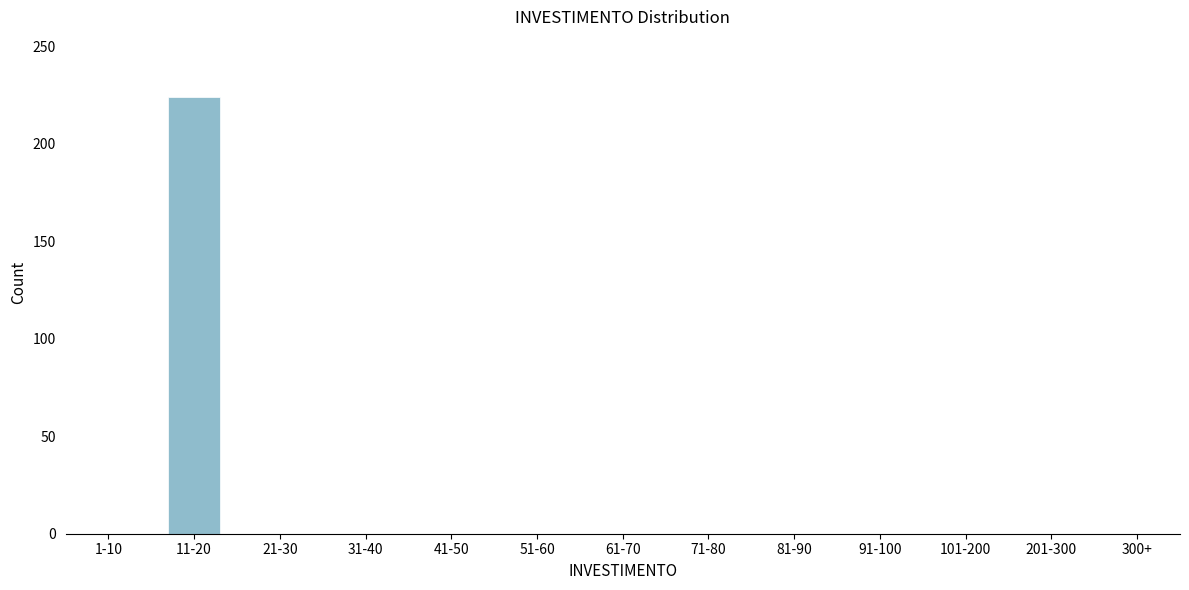

Reading left to right, what are all the values shown in this chart?

1-10=0	11-20=224	21-30=0	31-40=0	41-50=0	51-60=0	61-70=0	71-80=0	81-90=0	91-100=0	101-200=0	201-300=0	300+=0